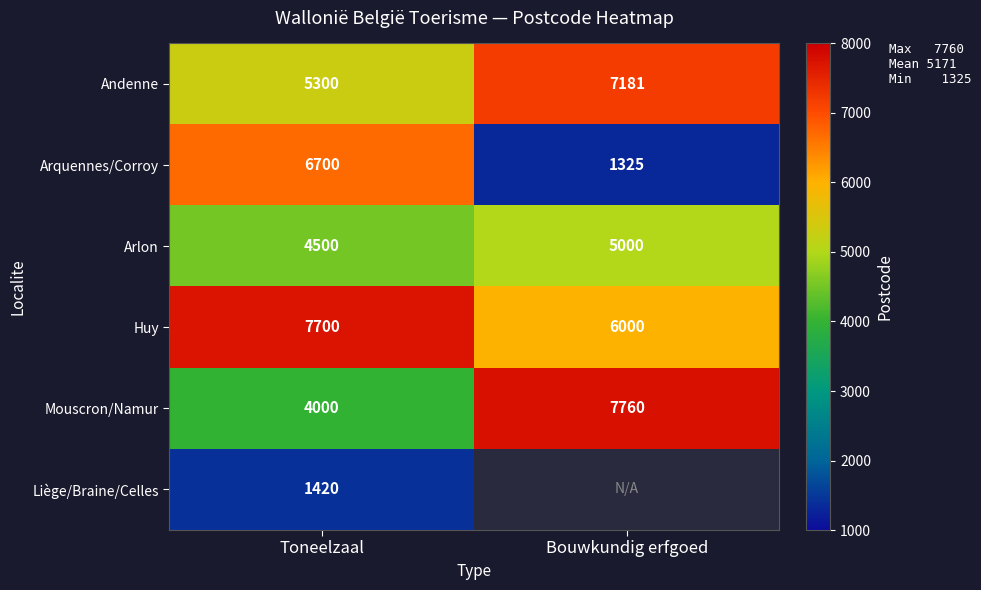

What is the total value across all series at Toneelzaal?

29620